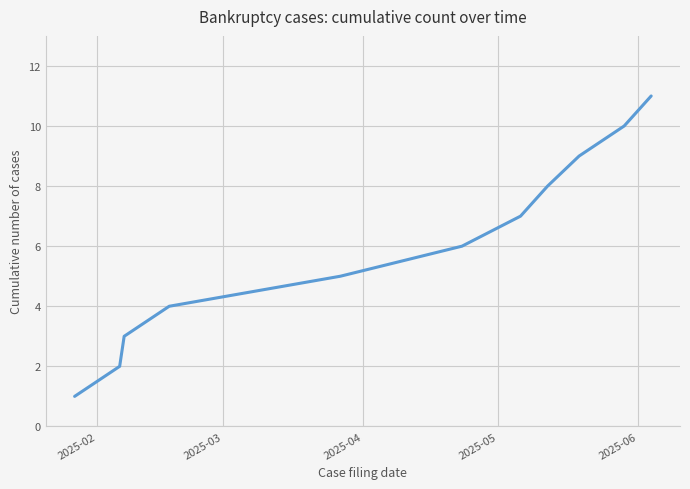

What is the difference between the second highest and minimum values?

9